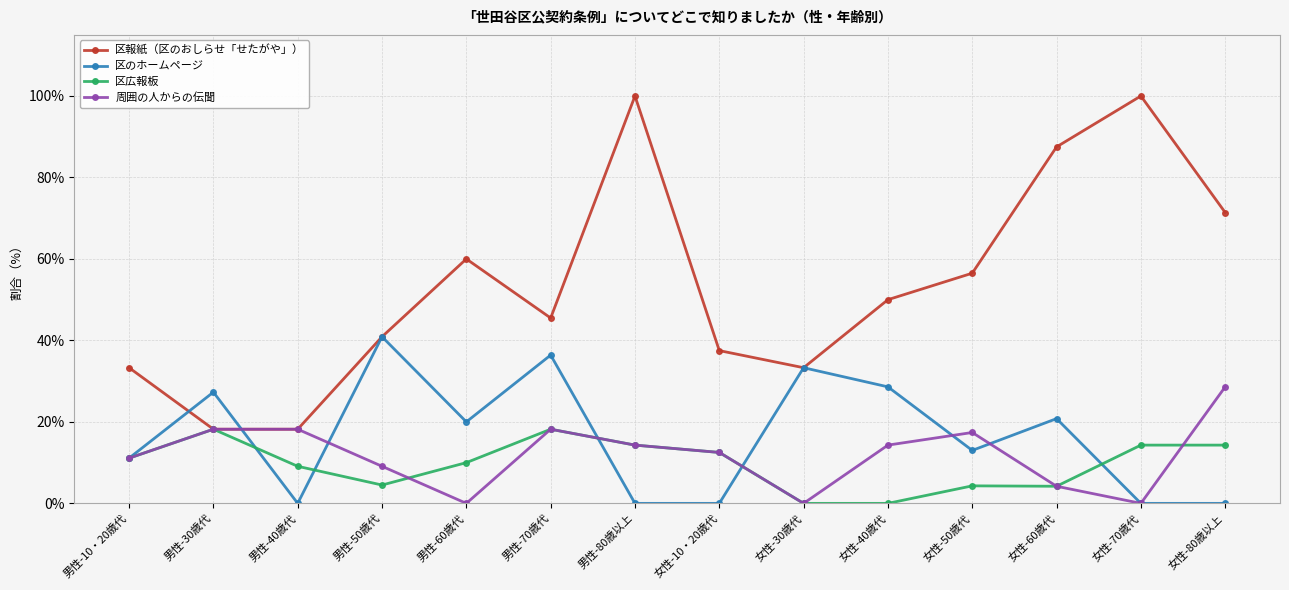

Where does the 区のホームページ series first go above 20?

男性-30歳代